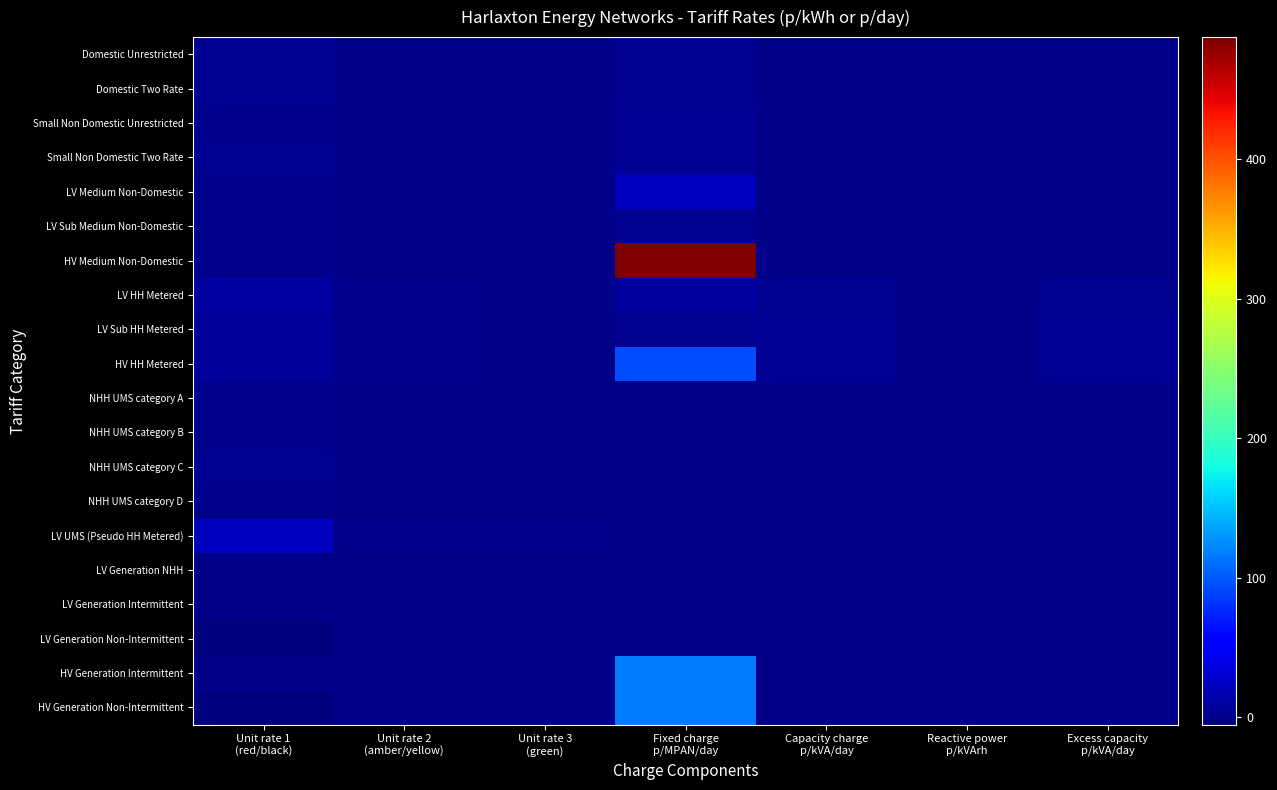

Which series has the largest total across all categories?

HV Medium Non-Domestic